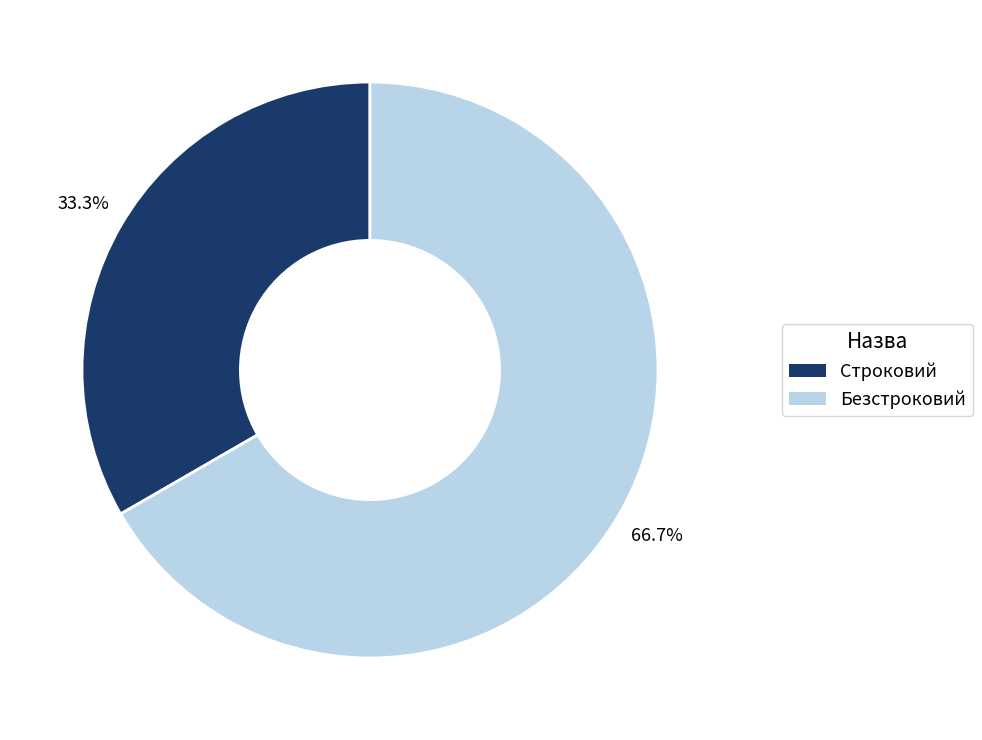

True or false: Безстроковий accounts for 78% of the total.

False